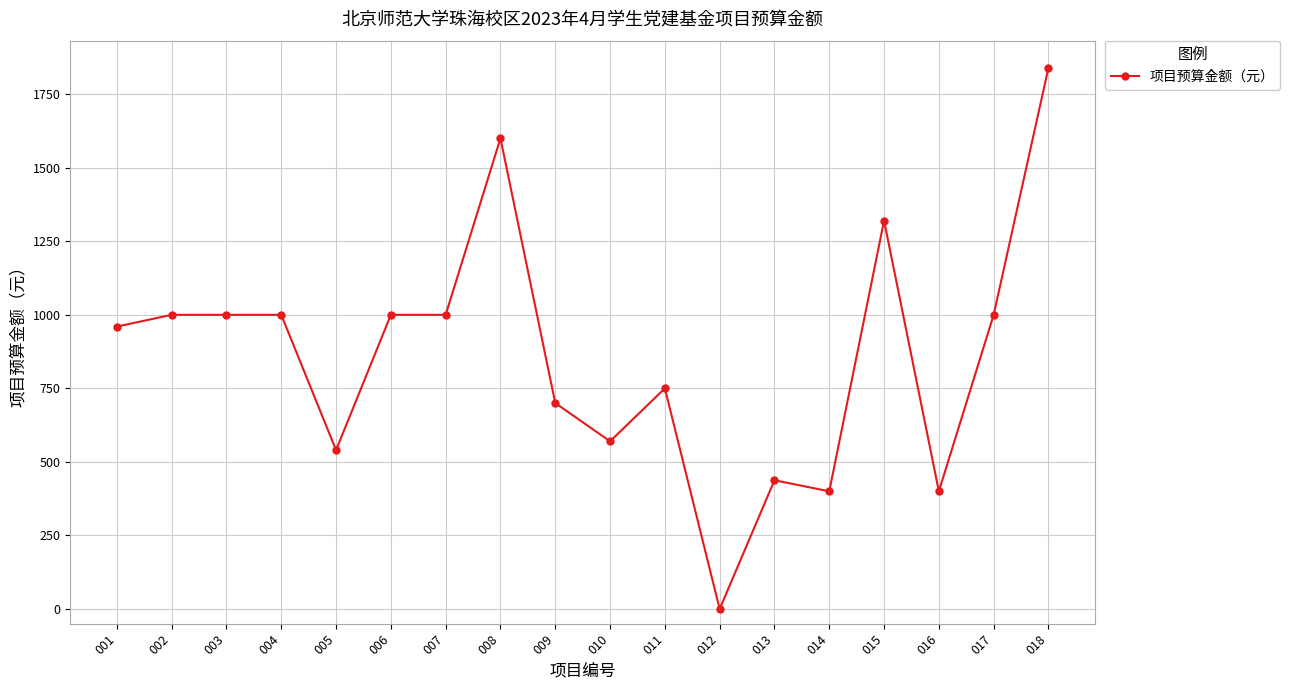

What is the sum of the values at 002 and 007?

2000.0